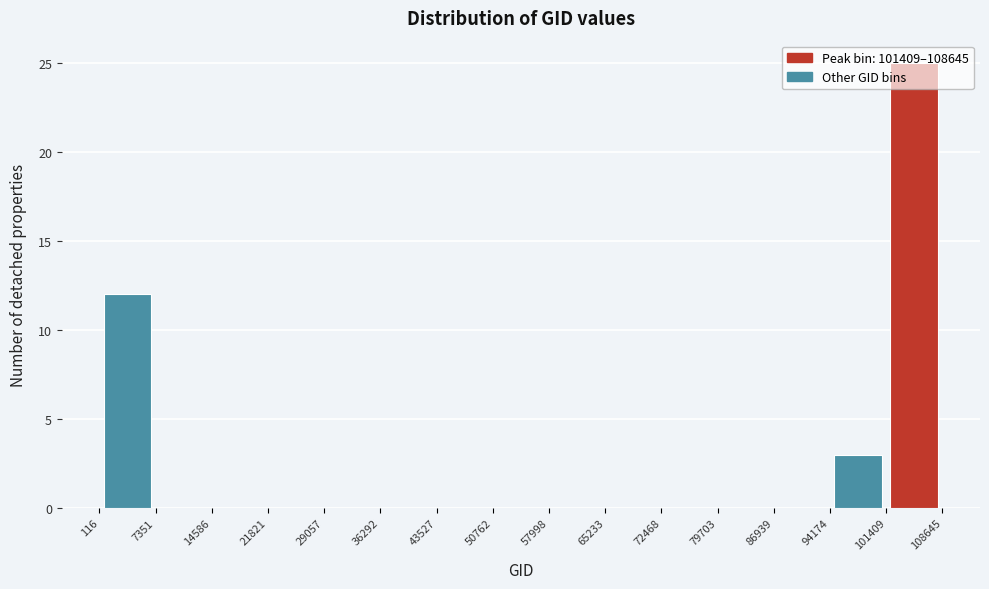

What is the height of the bar covering 101409 to 108645 on the x-axis? The values are not printed on the chart, so give them approximately, as read against the axis.

25